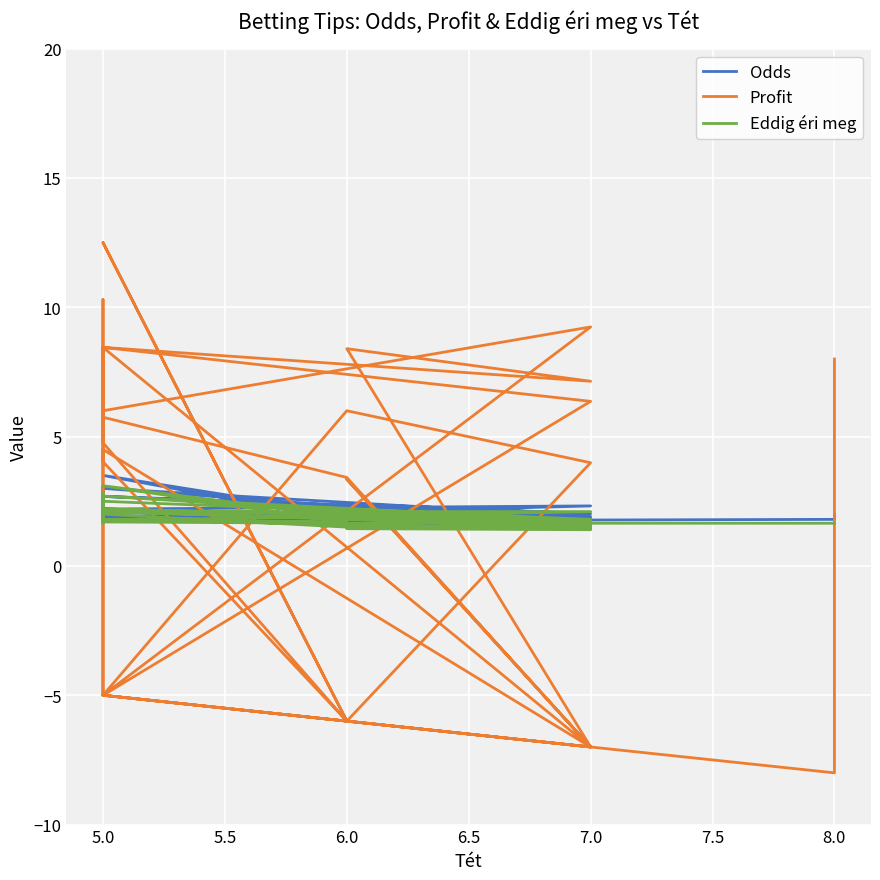

How many interior local valleys does the Eddig éri meg series have?

9